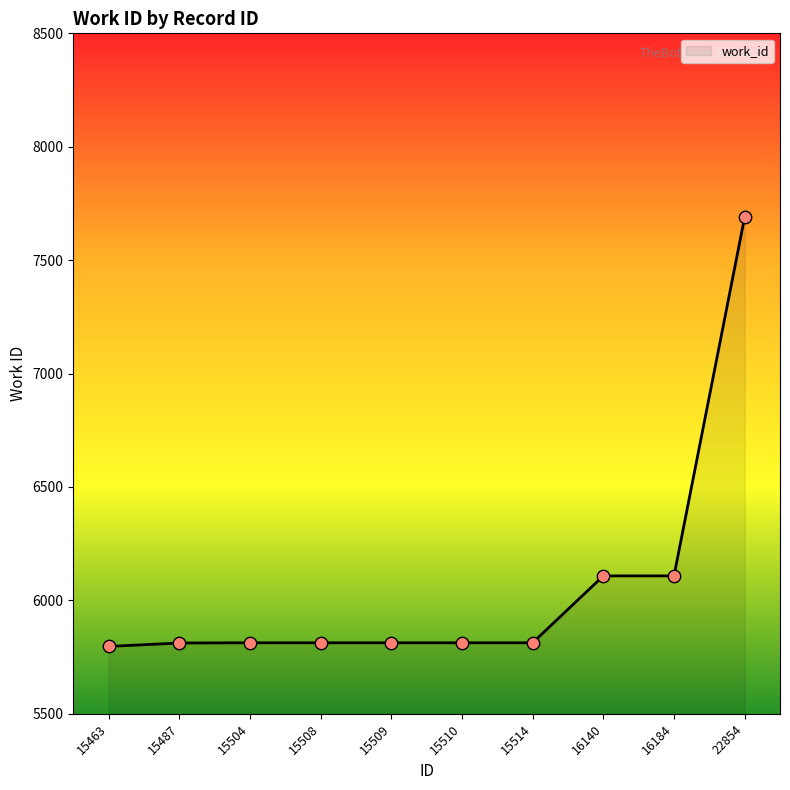

What is the change in value from 15487 to 15508?

+1